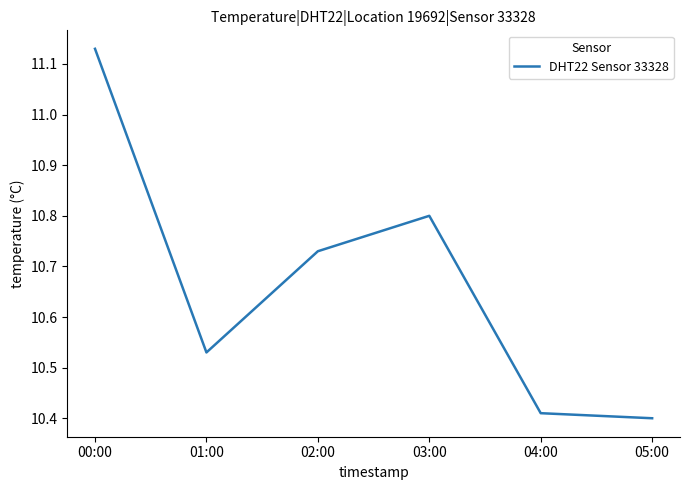

Which label corresponds to the largest value in the chart?

00:00